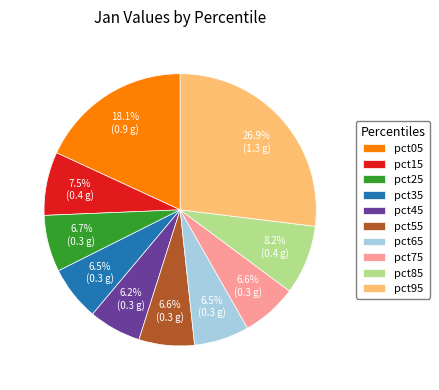

Does any single category account for the majority?

No